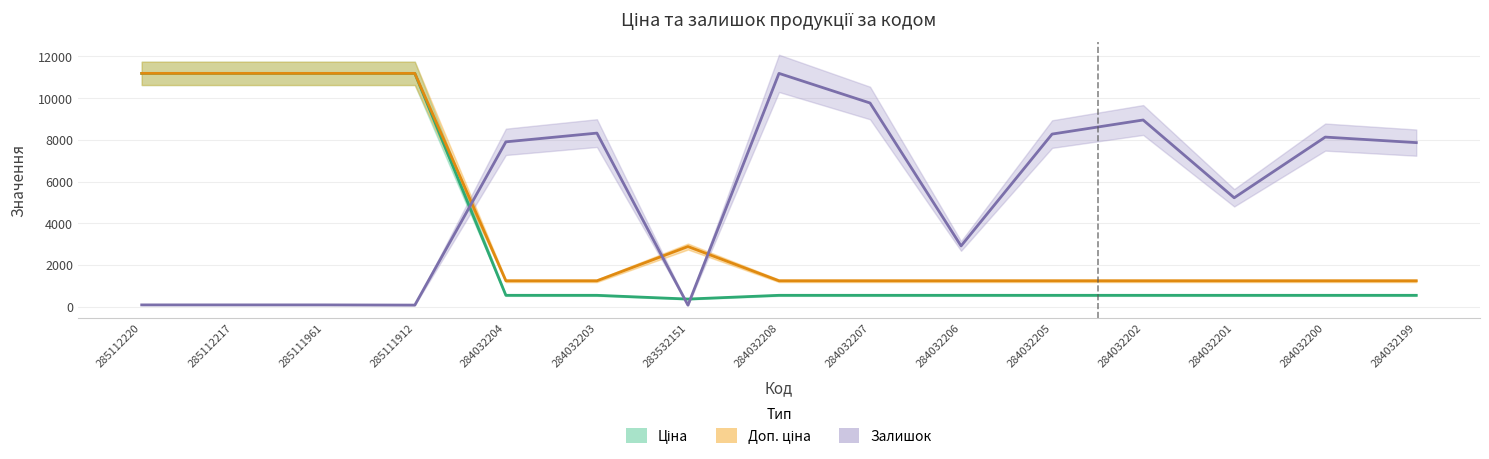

Read the Ціна value at 284032206.

539.0